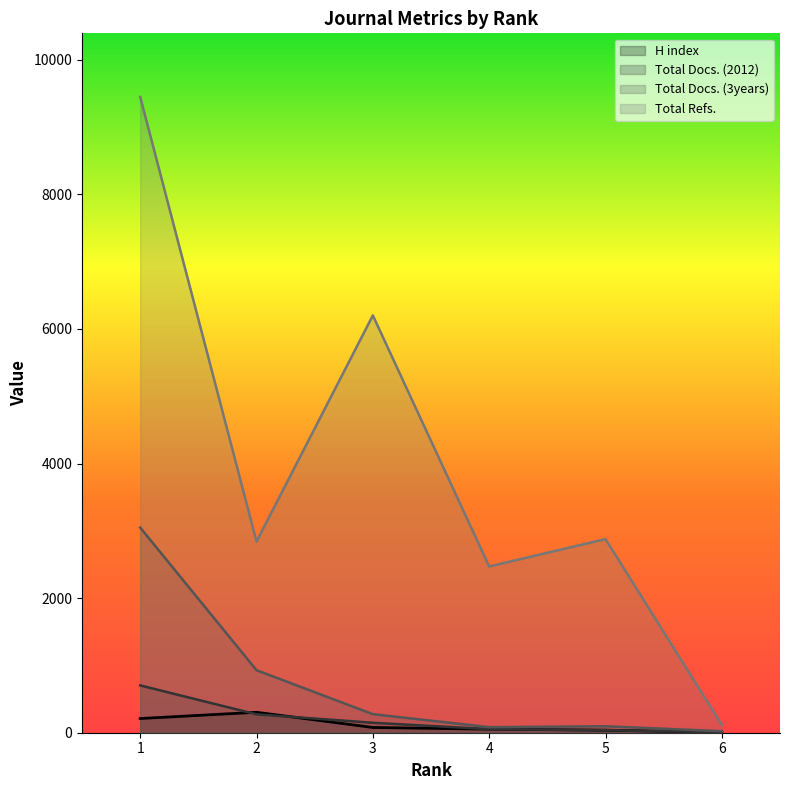

Does the chart have visible grid lines?

No